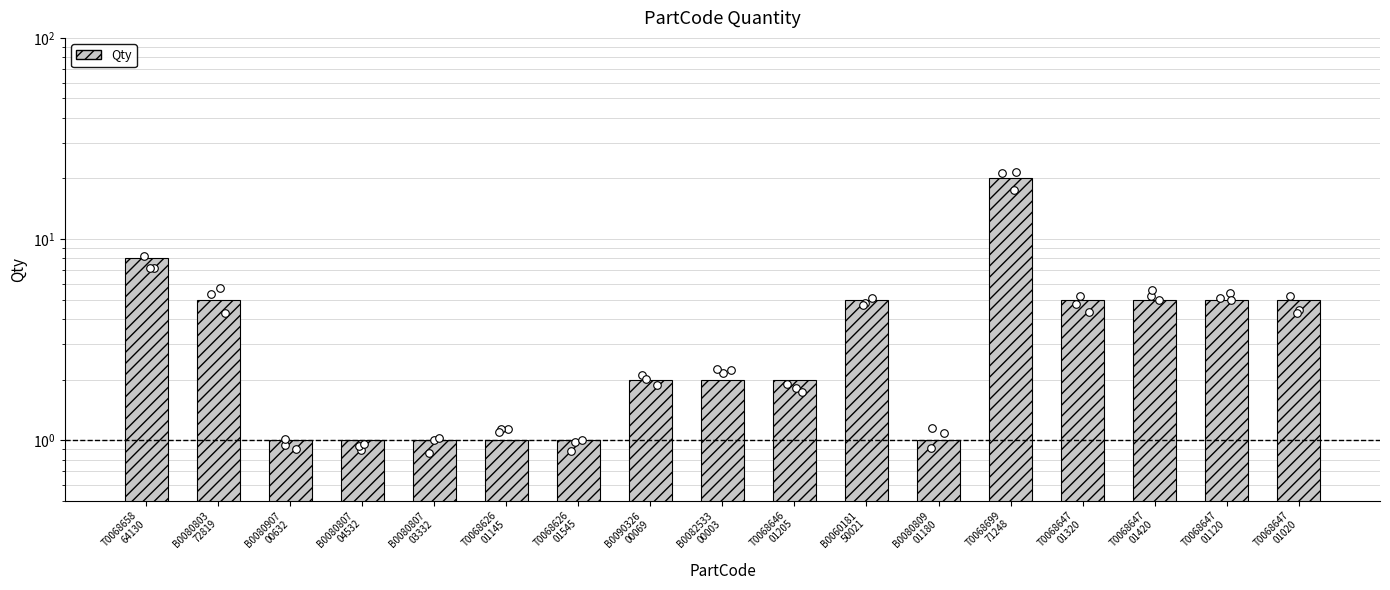

Approximately how many times larger is the value at T0068626
01545 compared to B0090326
00069?

0.5